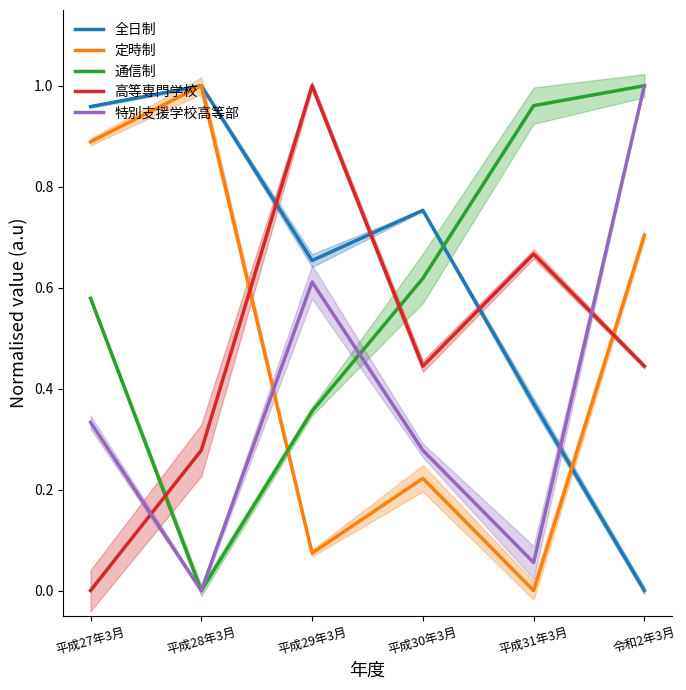

Read the 高等専門学校 value at 平成29年3月.

1.0